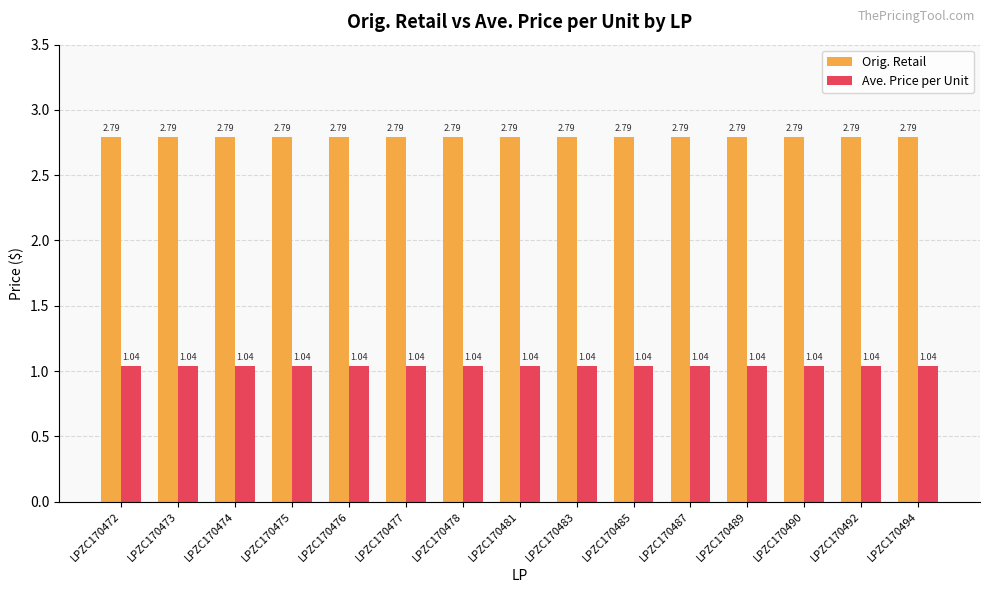

What is the average value of the Orig. Retail series?

2.8